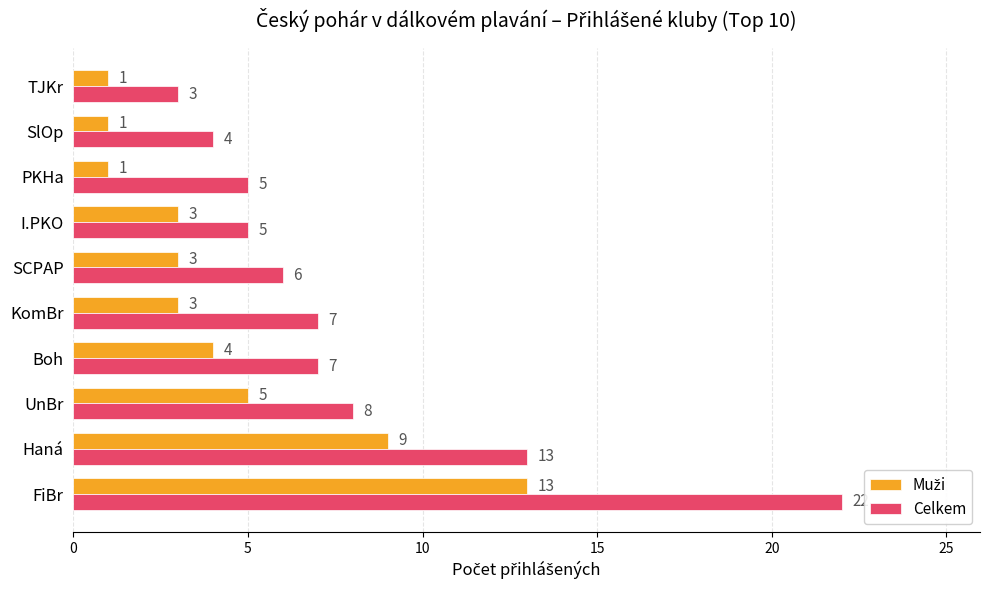

At which label does Celkem reach its minimum?

TJKr